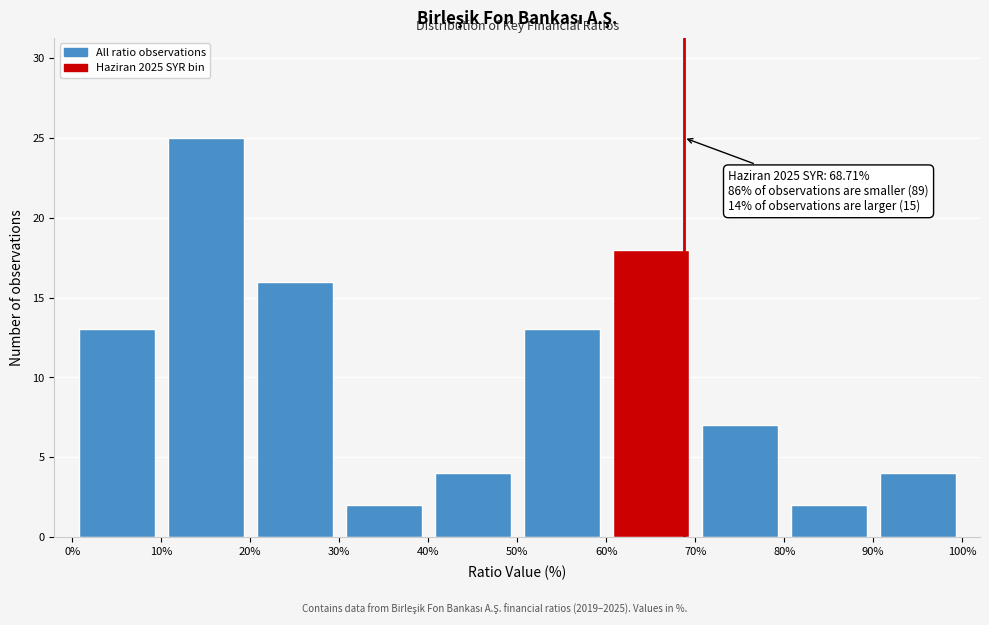

Over which range of the x-axis is the bar tallest?

10% to 20%